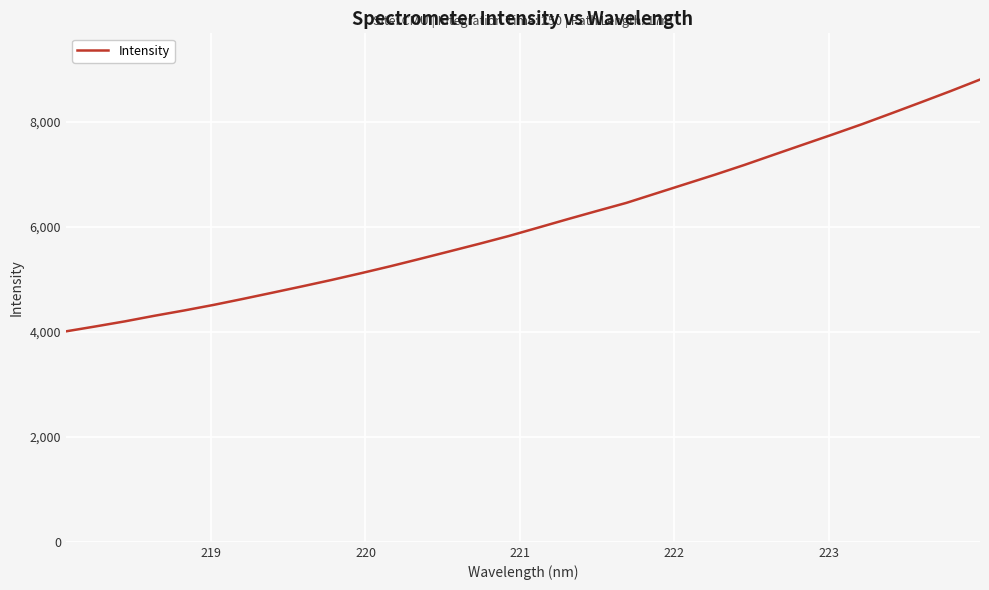

What is the smallest value displayed?

4006.7